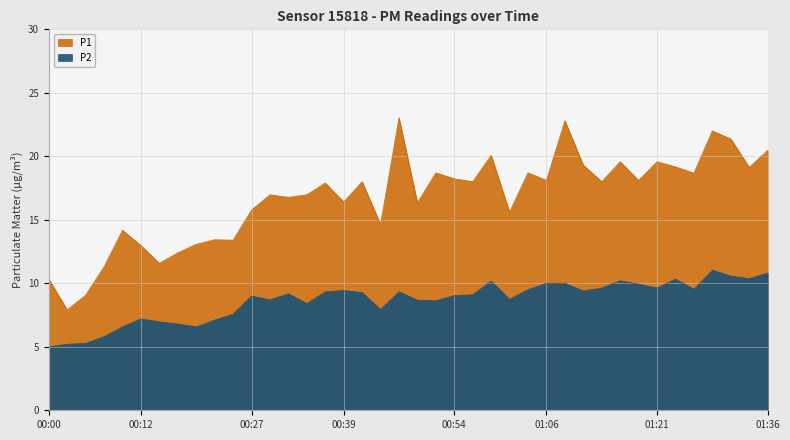

What is the value of the P2 point at the 35th from the left?

10.3